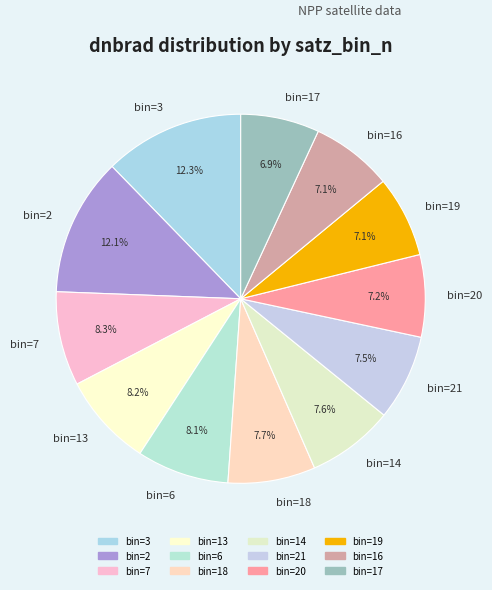

Is there any slice that represents more than half of the pie?

No